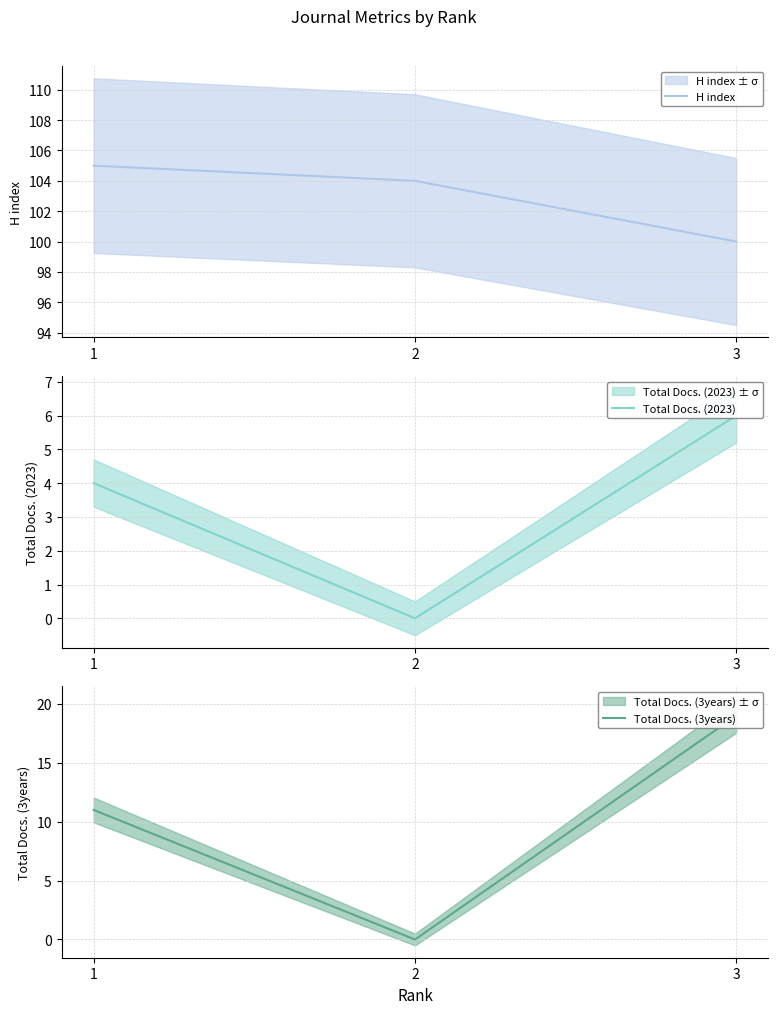

Which series has the largest range (max minus min)?

Total Docs. (3years)